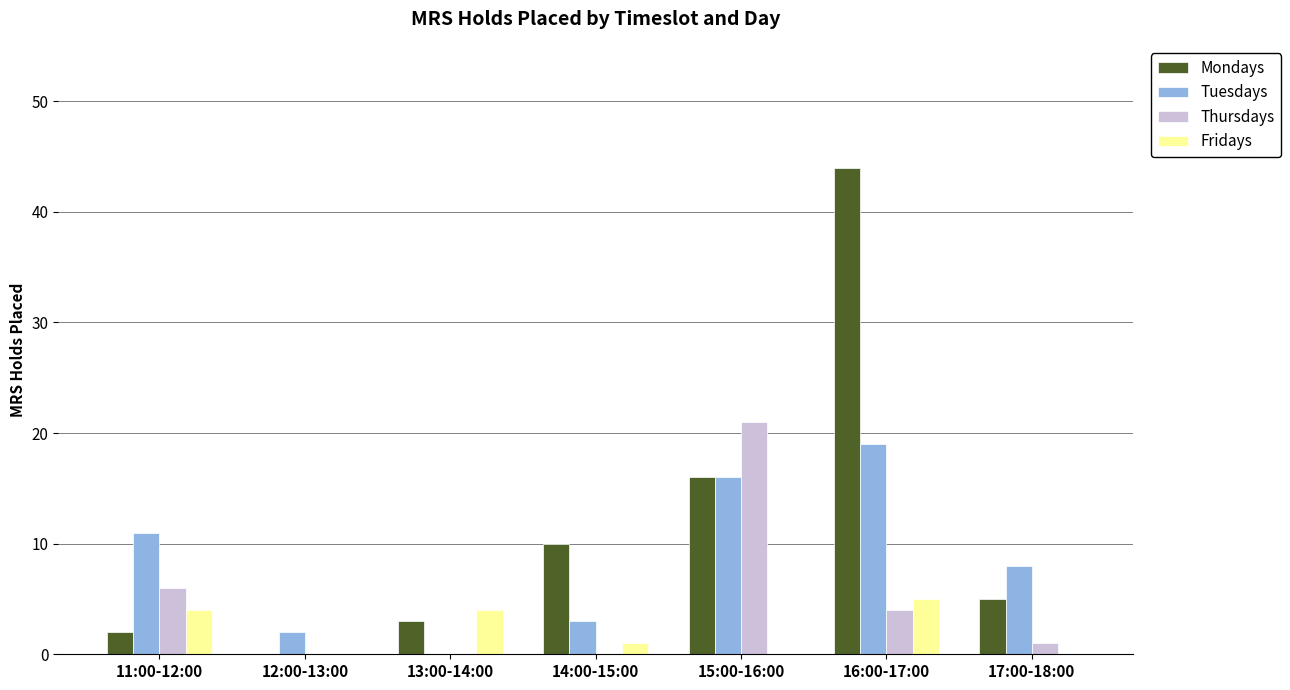

What is the maximum value shown in the chart?

44